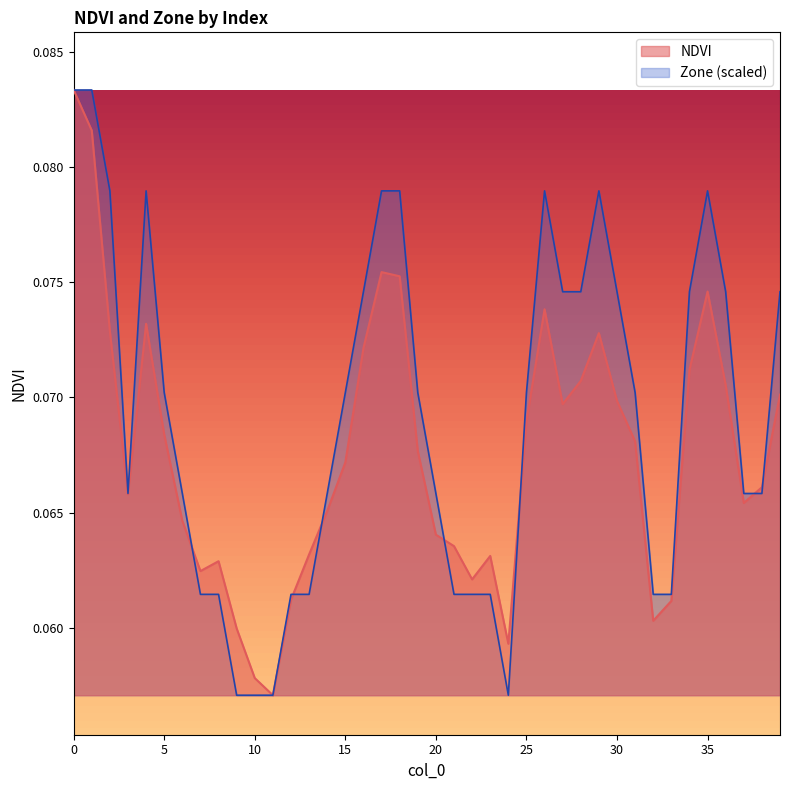

In Zone, how many points are lower than both neighbors (excluding endpoints)?

2